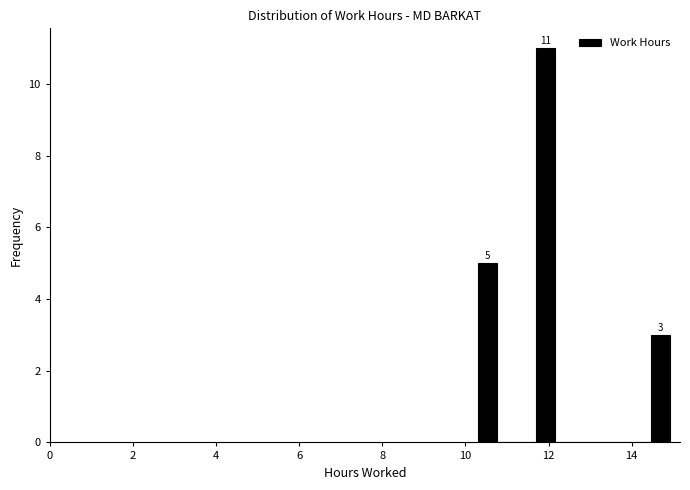

Around what value on the x-axis is the tallest bar? Give the approximate position of its centre, as read against the axis.

12.0